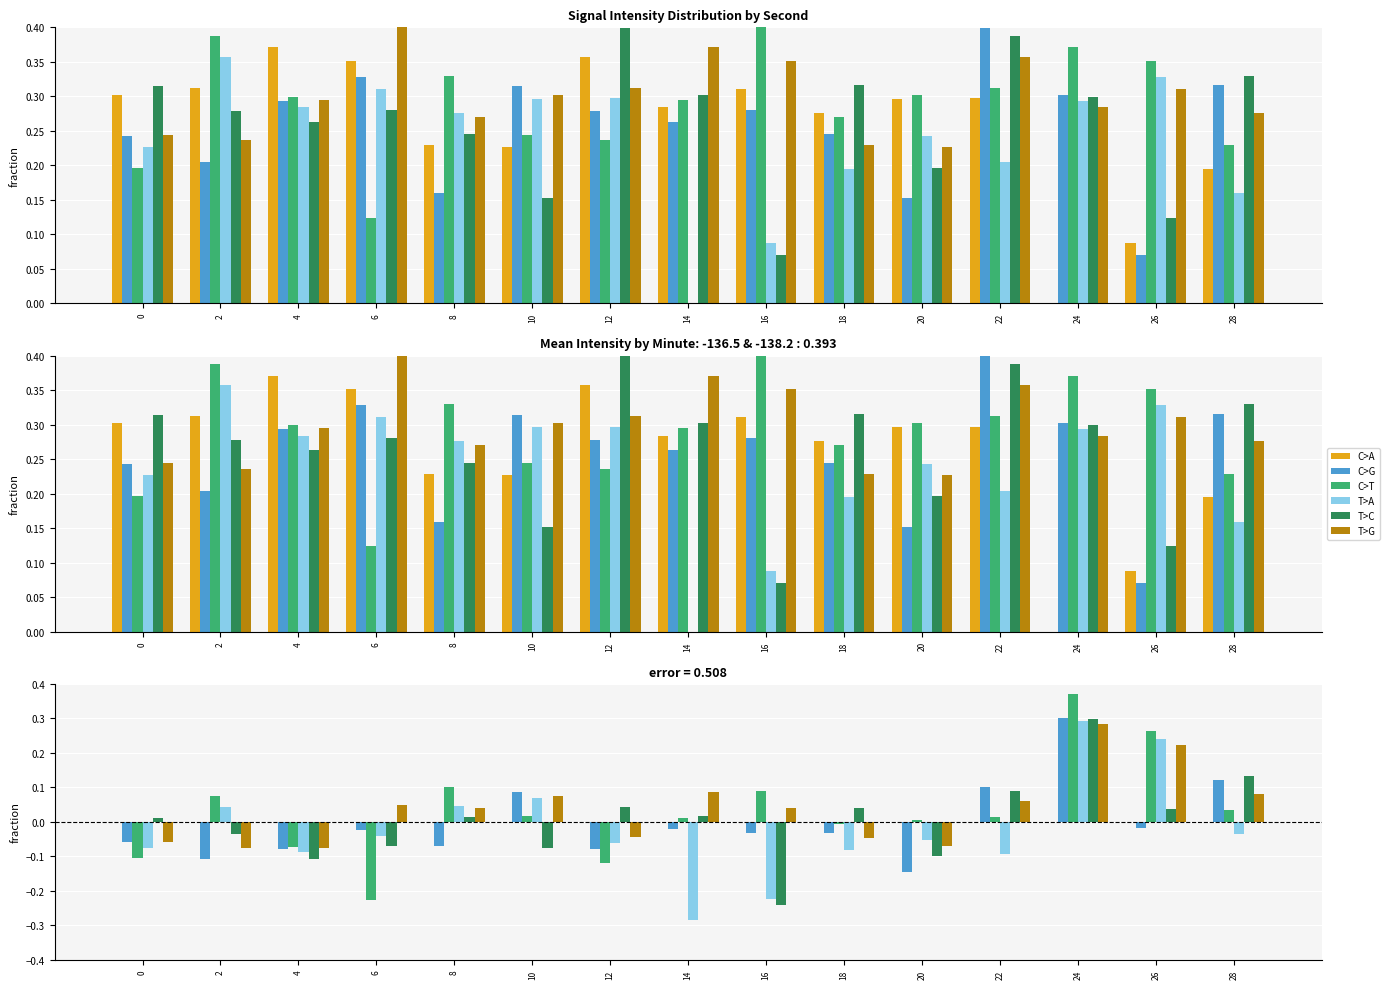

Is the value of T>G at 22 greater than the value of C>T at 0?

Yes